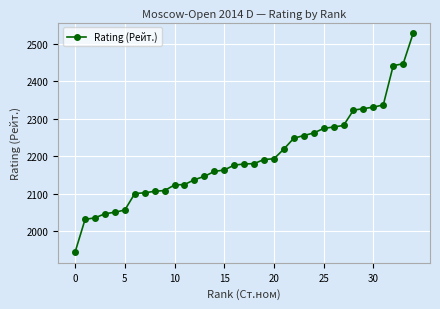

Count the number of categories in the chart.

35